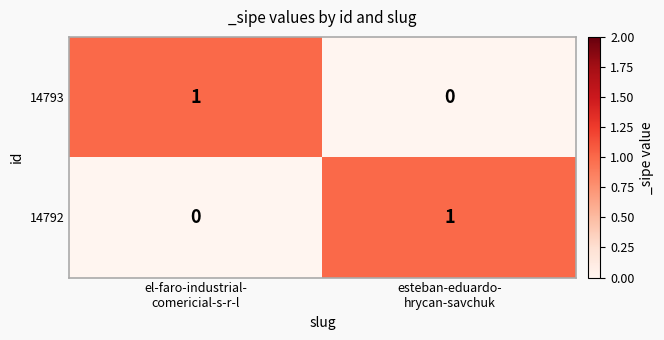

Reading left to right, extract all data points from this chart.

14793: 1	0
14792: 0	1